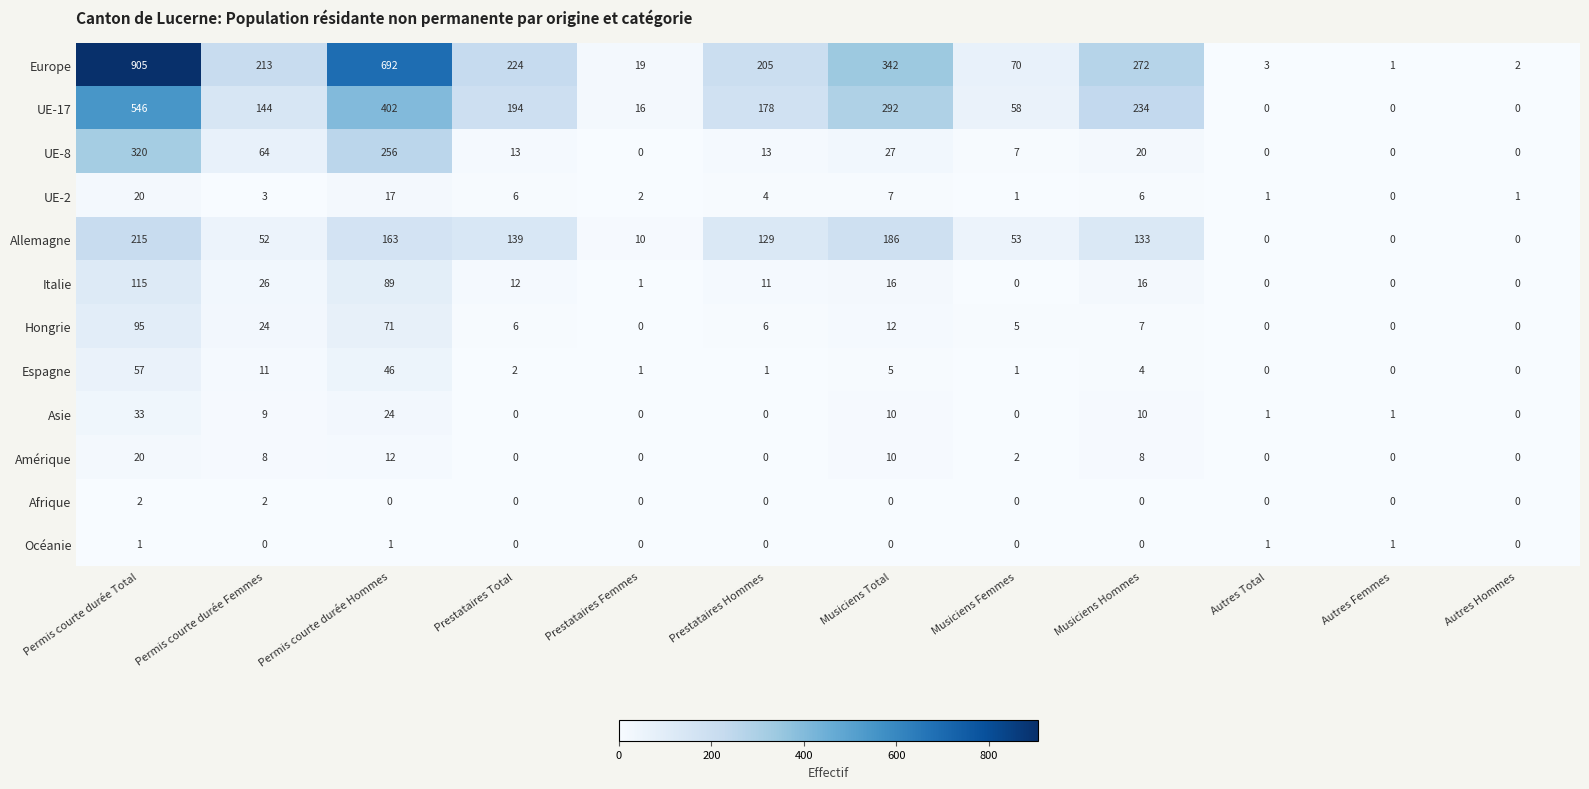

At which label does Asie first exceed 1?

Permis courte durée Total